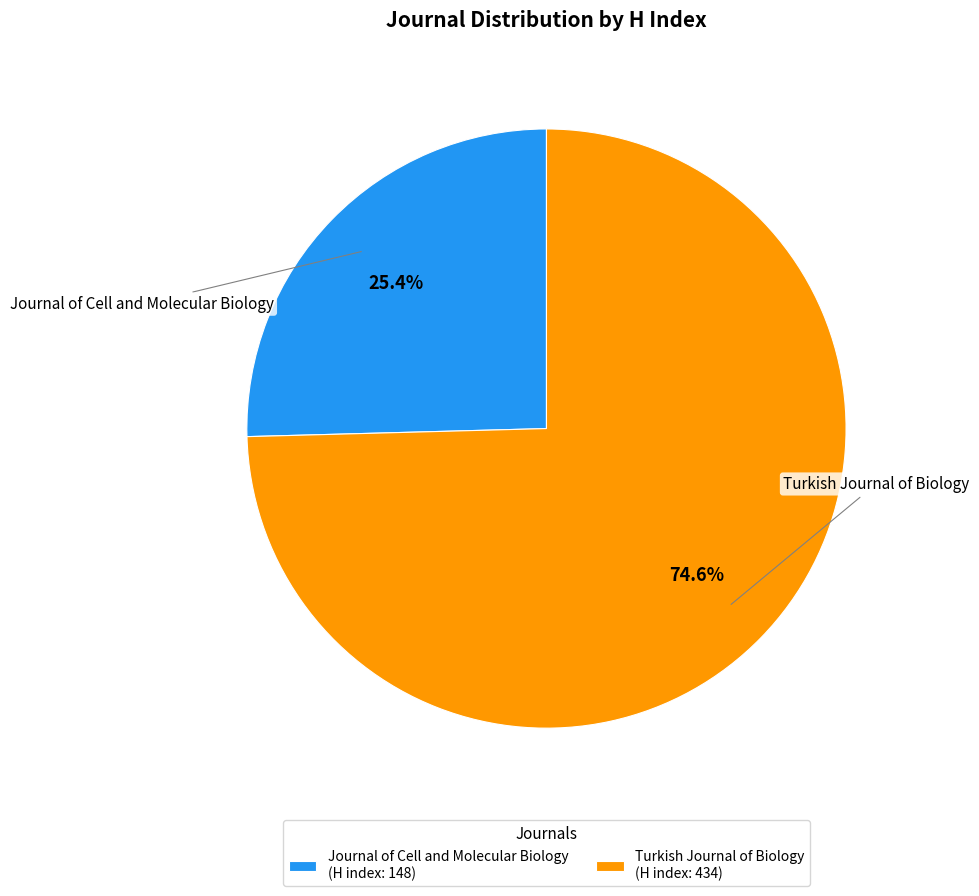

What is the largest slice in the pie chart?

Turkish Journal of Biology